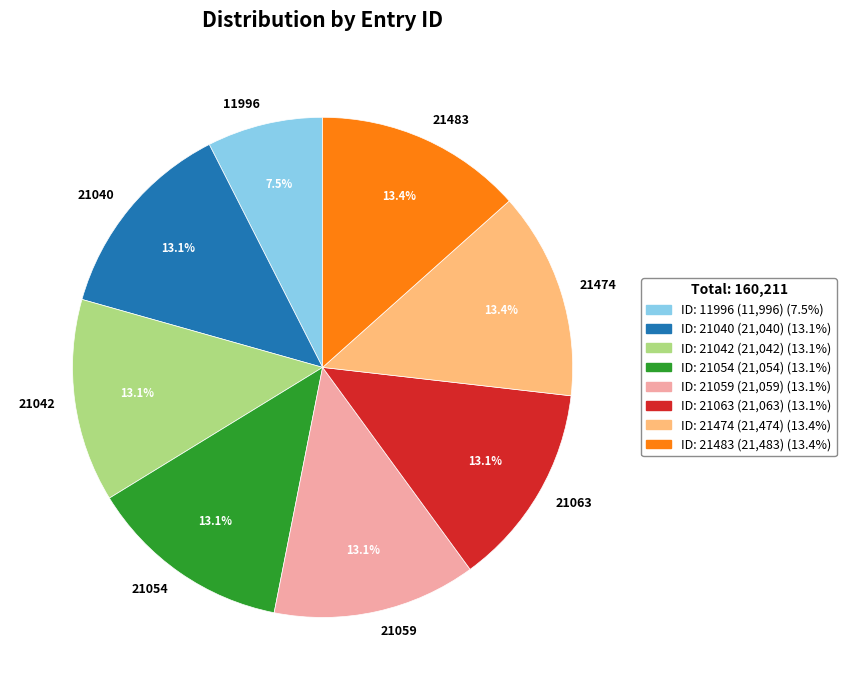

Is the sum of 21040 and 21063 greater than half?

No